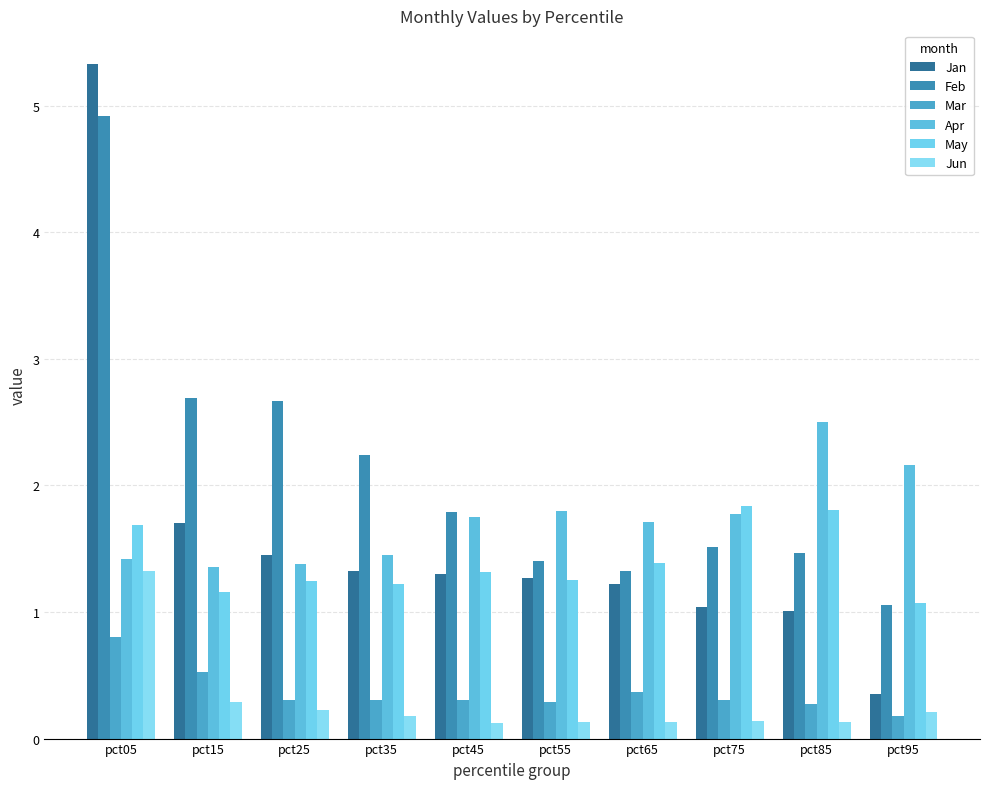

Which series changed the most between pct15 and pct55?

Feb